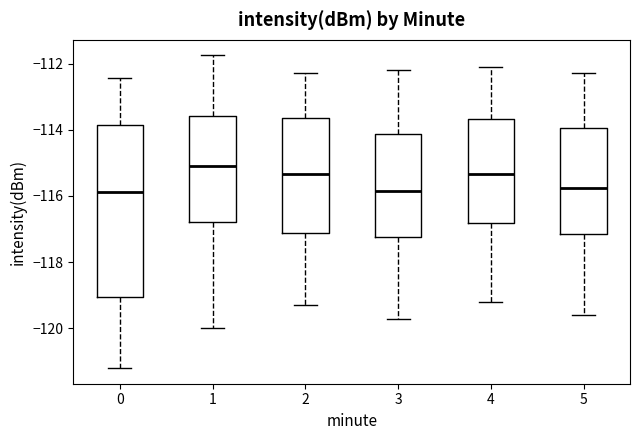

Reading left to right, transcribe this box plot: for each box, give where its median line is, the range the box spans, and where its two whiskers end, as read against the y-axis. The values are not printed on the chart, so give them approximately, as read against the axis.

0: median -115.8, box -119.0 to -113.8, whiskers -121.2 to -112.4
1: median -115.0, box -116.8 to -113.6, whiskers -120.0 to -111.8
2: median -115.4, box -117.2 to -113.6, whiskers -119.2 to -112.2
3: median -115.8, box -117.2 to -114.2, whiskers -119.6 to -112.2
4: median -115.4, box -116.8 to -113.6, whiskers -119.2 to -112.0
5: median -115.8, box -117.2 to -114.0, whiskers -119.6 to -112.2